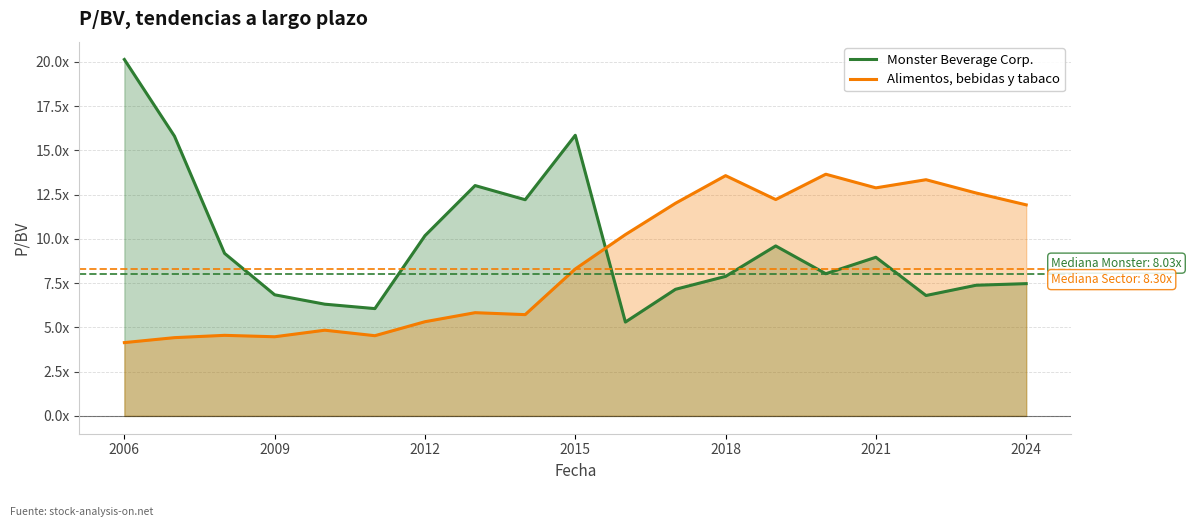

What are all the series names shown in the legend?

Monster Beverage Corp., Alimentos, bebidas y tabaco